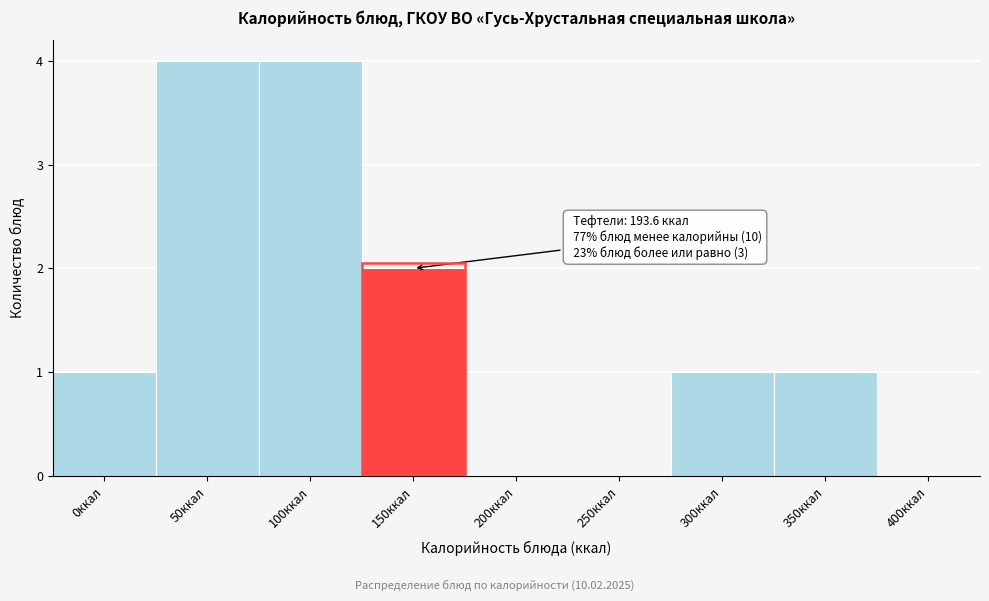

Reading left to right, what are all the values shown in this chart?

0ккал=1	50ккал=4	100ккал=4	150ккал=2	200ккал=0	250ккал=0	300ккал=1	350ккал=1	400ккал=0